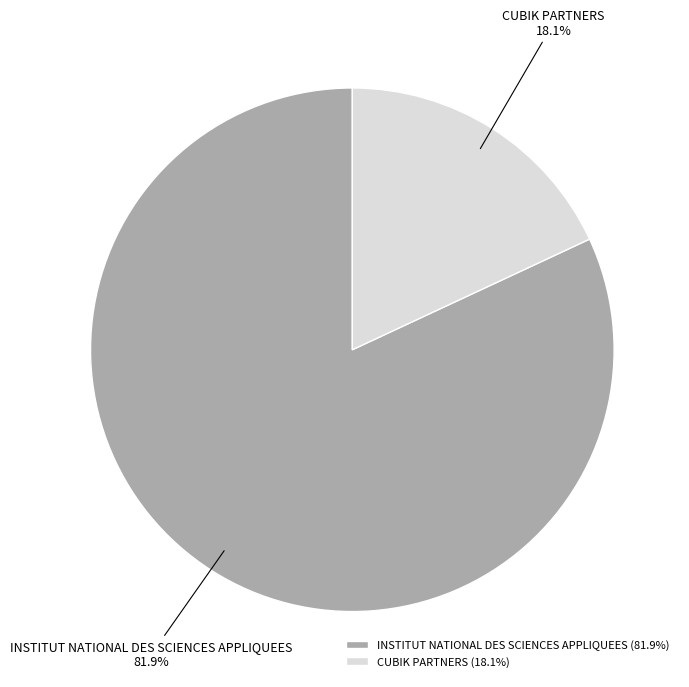

Which slice is the largest?

INSTITUT NATIONAL DES SCIENCES APPLIQUEES